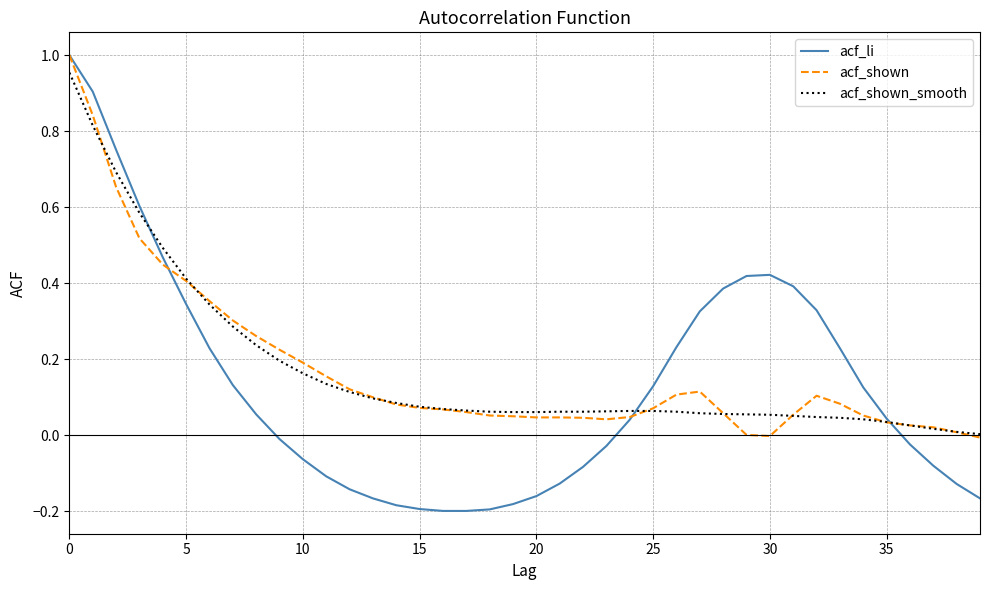

What is the sum of all acf_li values?

5.1